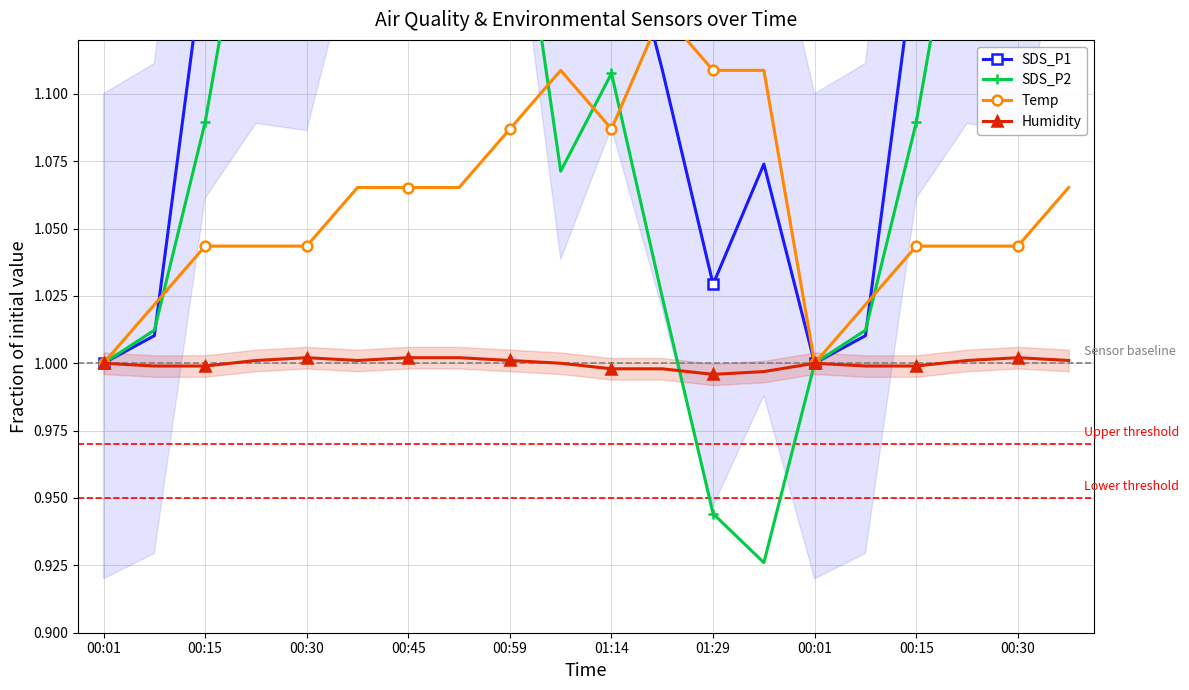

Rank the series by their average value, from highest to lowest.

SDS_P1, SDS_P2, Temp, Humidity